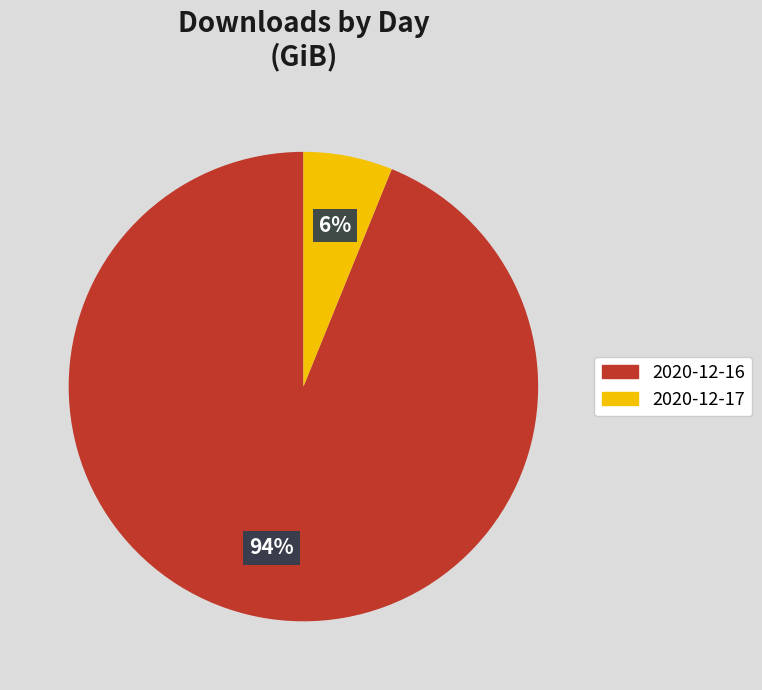

Rank the categories by value from highest to lowest.

2020-12-16, 2020-12-17